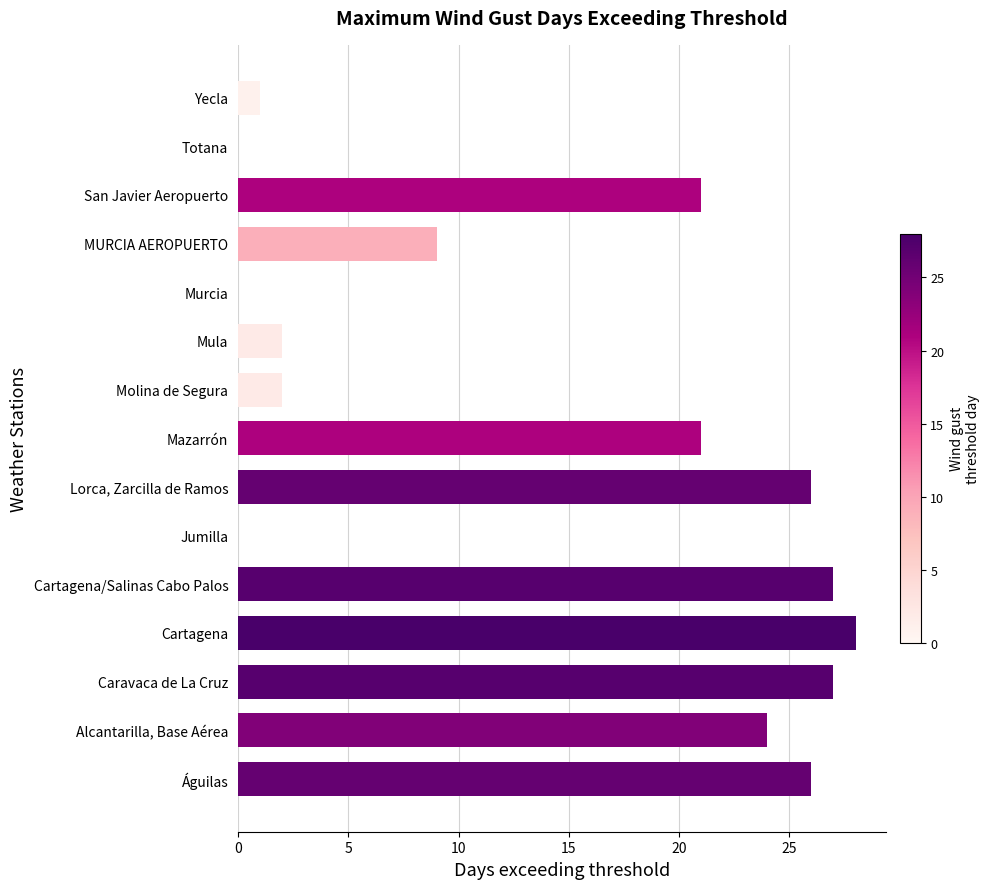

What is the ratio of the value at Mazarrón to the value at Cartagena/Salinas Cabo Palos?

0.8